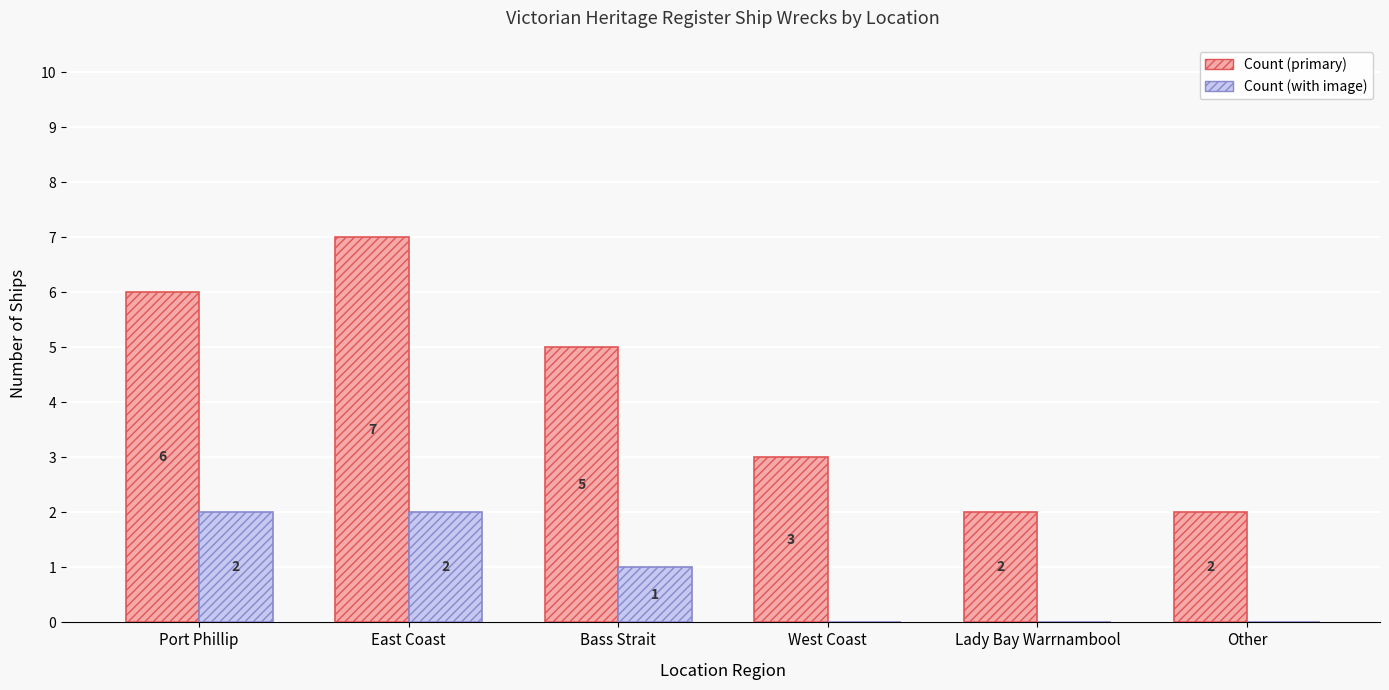

True or false: Count (primary) has a value of 2 at Bass Strait.

False